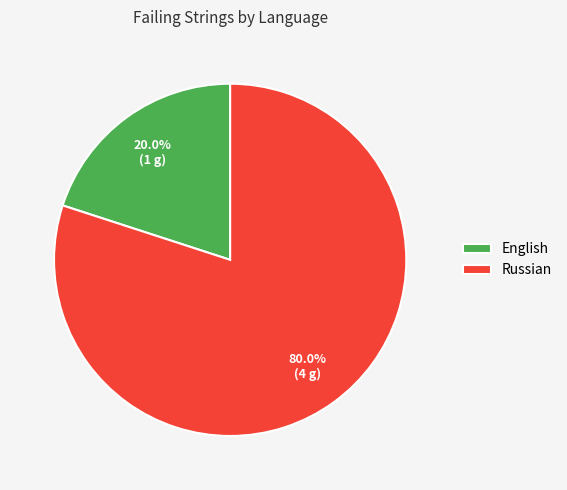

Do Russian and English together represent more than half of the pie?

Yes